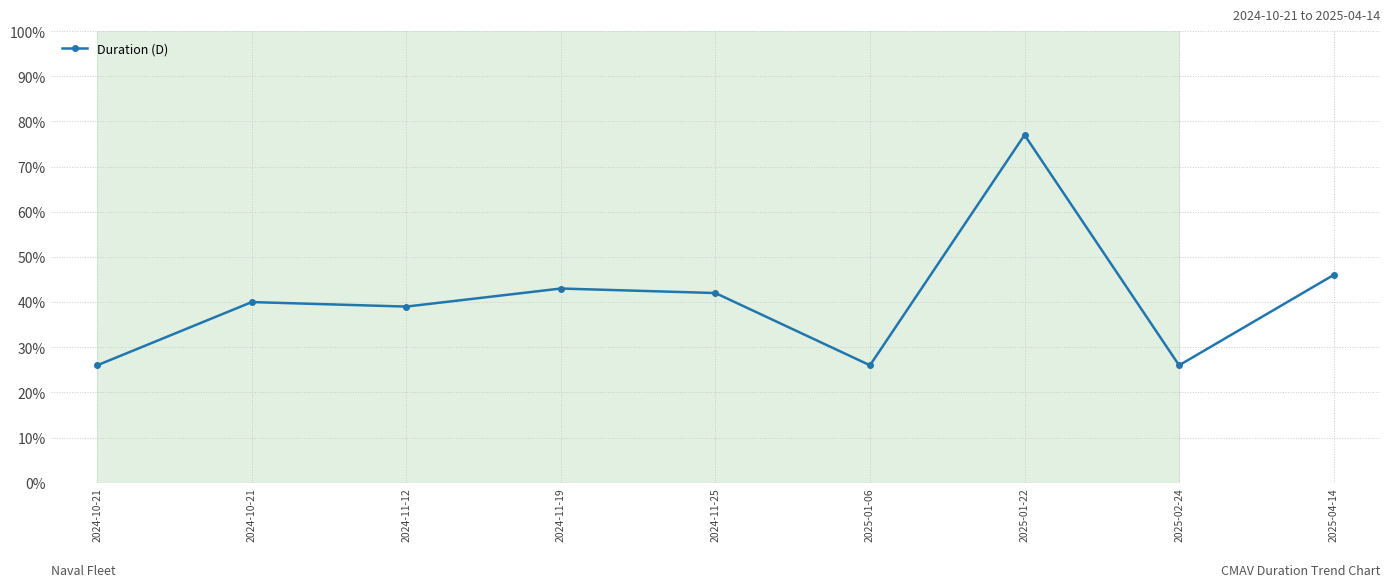

How many values are below 40?

4